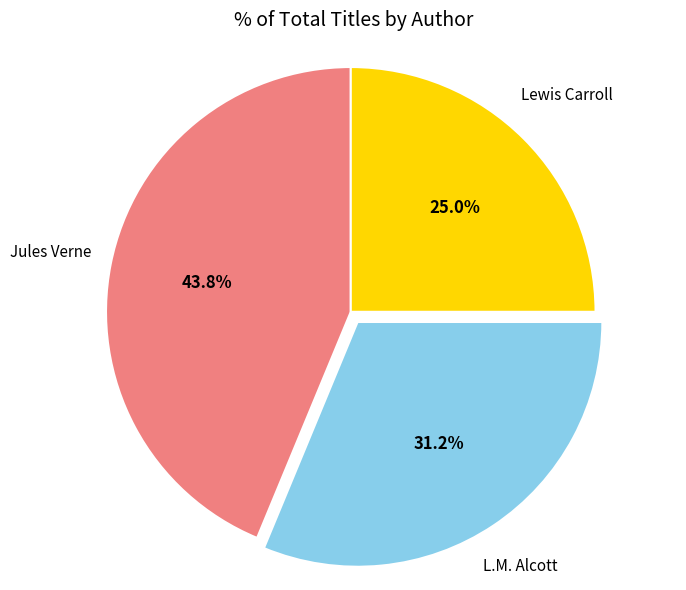

Does any single category account for the majority?

No